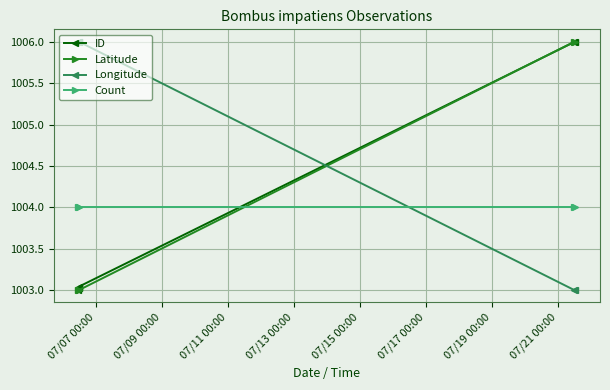

What is the highest value of the Latitude series?

1006.0